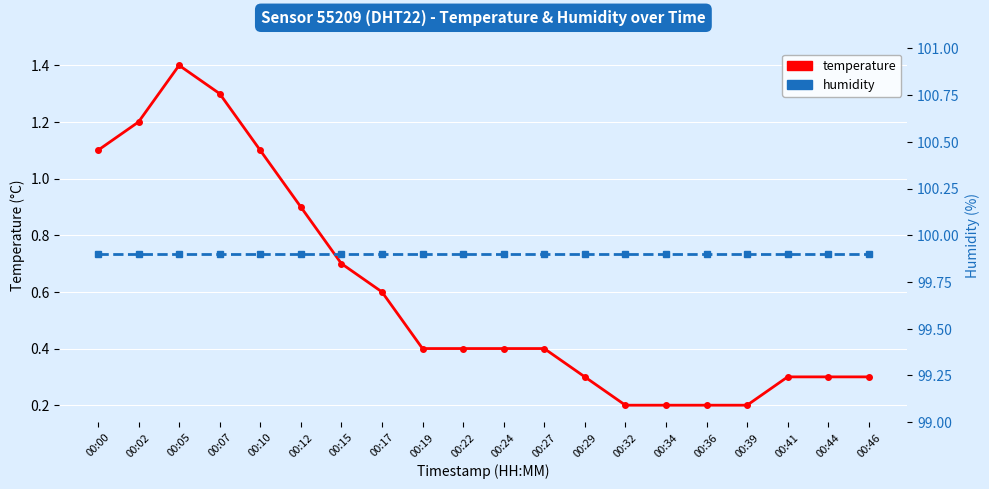

Does the chart display data point markers on the line(s)?

Yes